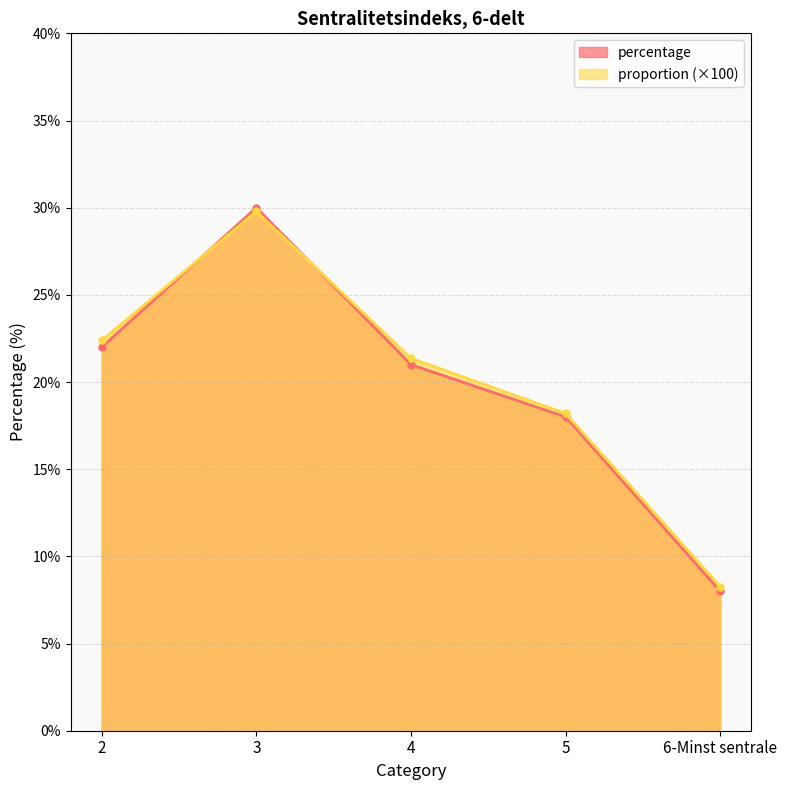

Does the chart have visible grid lines?

Yes